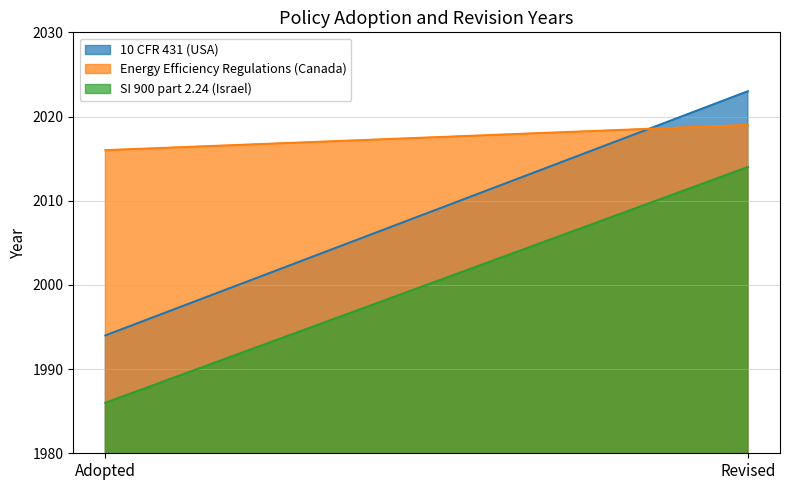

Reading left to right, what are all the values shown in this chart?

10 CFR 431 (USA): 1994	2023
Energy Efficiency Regulations (Canada): 2016	2019
SI 900 part 2.24 (Israel): 1986	2014